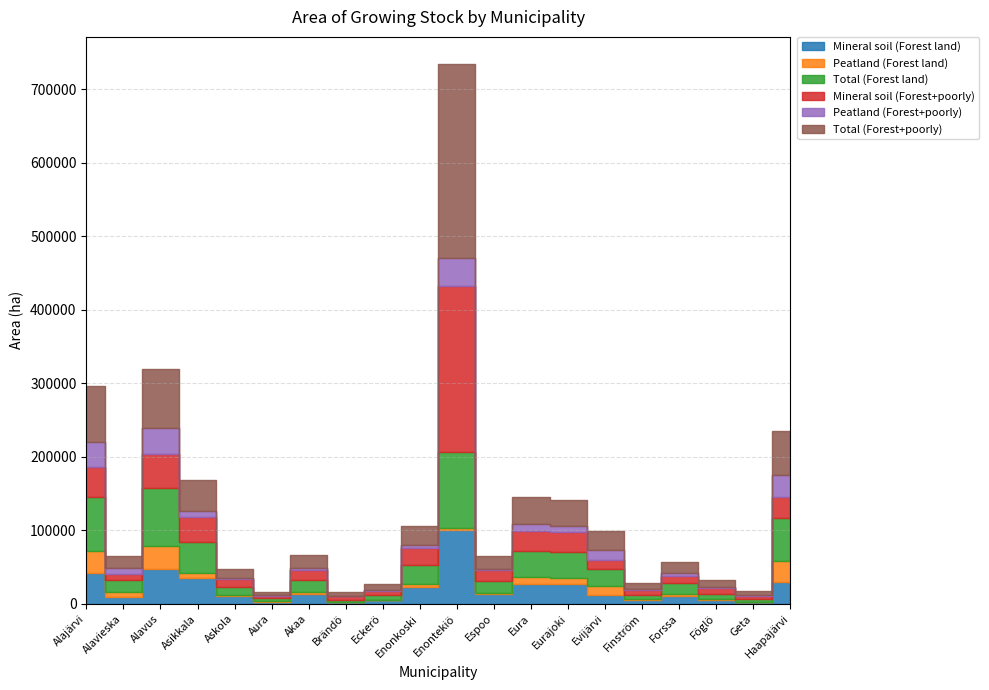

What position from the right is Finström?

5